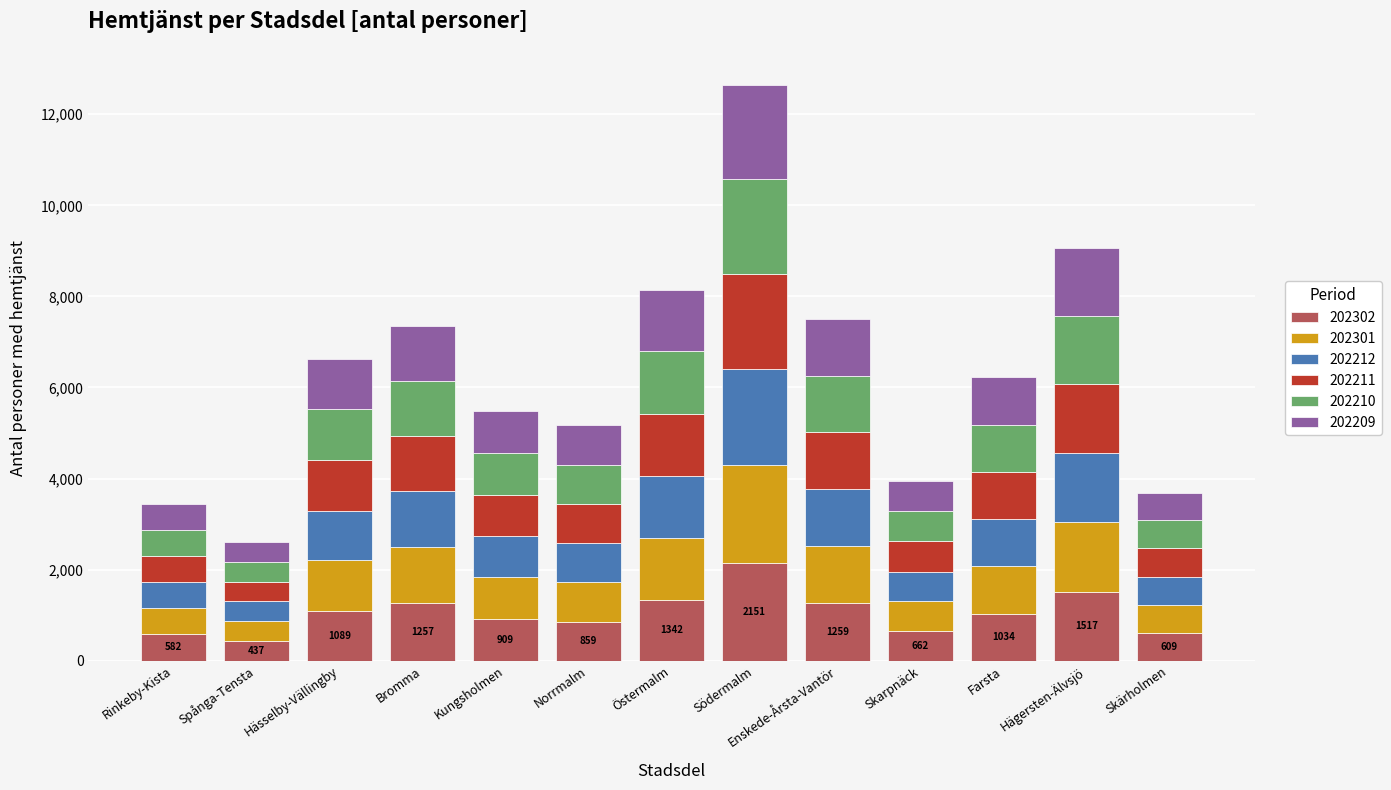

How many bars are there in total?

13